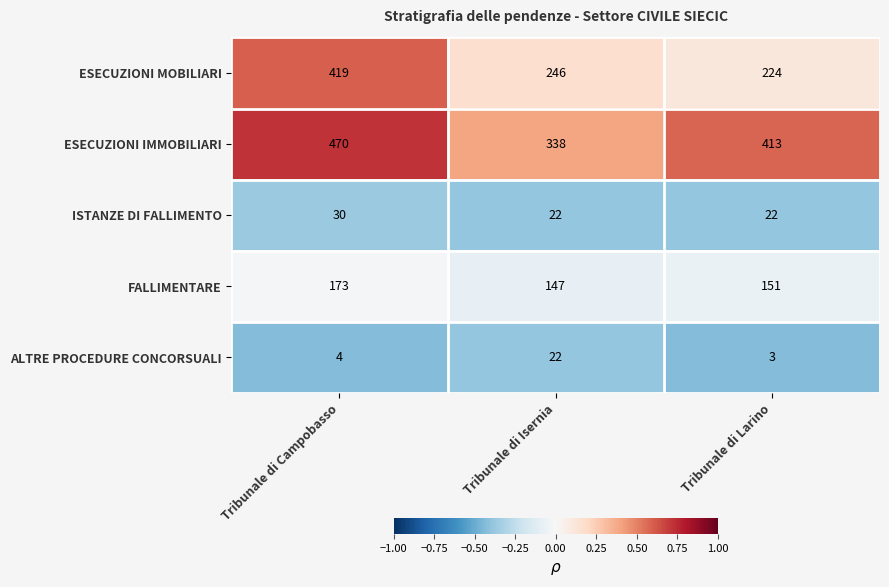

Is the value of ALTRE PROCEDURE CONCORSUALI at Tribunale di Larino greater than the value of ESECUZIONI MOBILIARI at Tribunale di Larino?

No